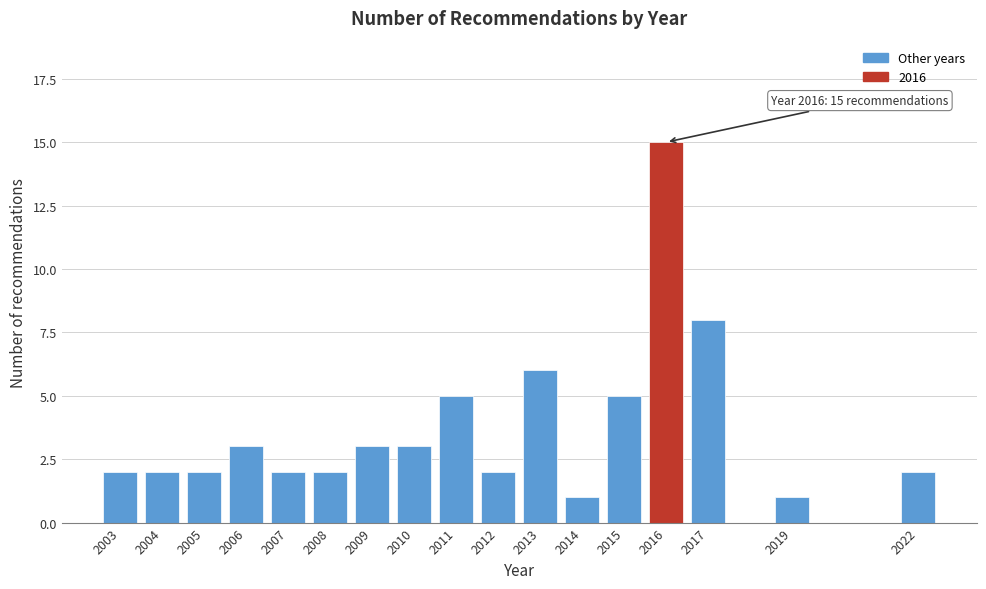

Reading right to left, list all the values displayed in this chart.

2	1	8	15	5	1	6	2	5	3	3	2	2	3	2	2	2